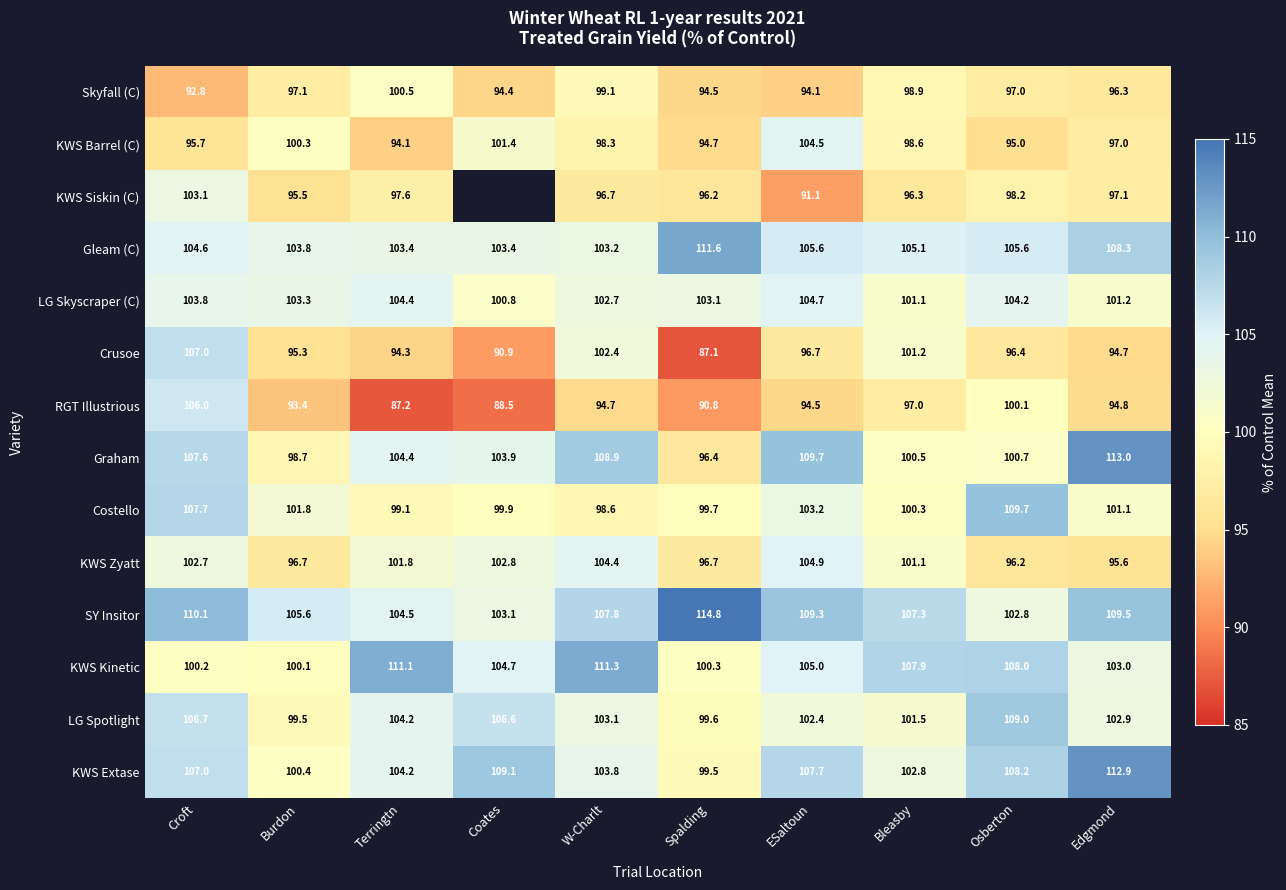

Where does the Graham series first go above 104?

Croft